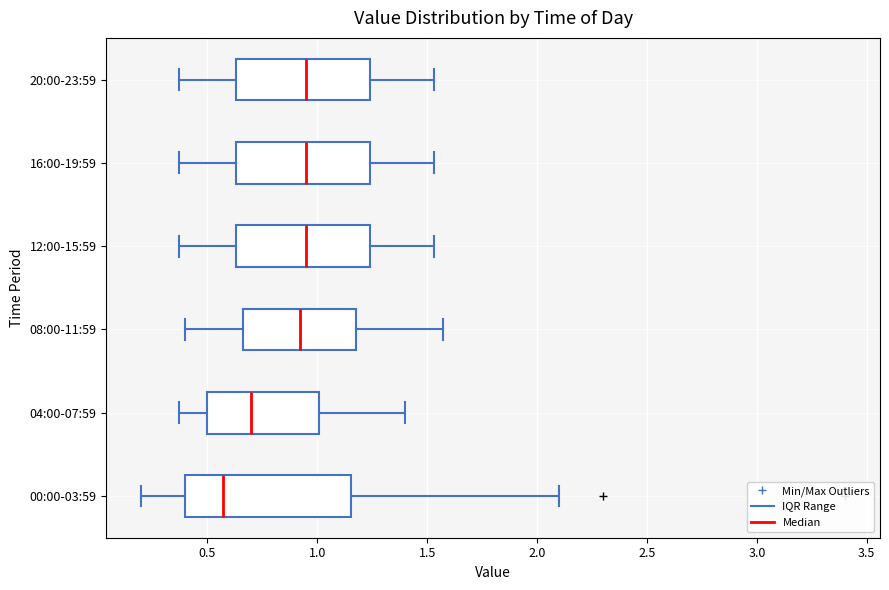

Reading bottom to top, read every box against the x-axis: the position of its median line, the range the box covers, and the ends of its whiskers. The values are not printed on the chart, so give them approximately, as read against the axis.

00:00-03:59: median 0.55, box 0.40 to 1.15, whiskers 0.20 to 2.10
04:00-07:59: median 0.70, box 0.50 to 1.00, whiskers 0.35 to 1.40
08:00-11:59: median 0.90, box 0.65 to 1.20, whiskers 0.40 to 1.55
12:00-15:59: median 0.95, box 0.65 to 1.25, whiskers 0.35 to 1.55
16:00-19:59: median 0.95, box 0.65 to 1.25, whiskers 0.35 to 1.55
20:00-23:59: median 0.95, box 0.65 to 1.25, whiskers 0.35 to 1.55